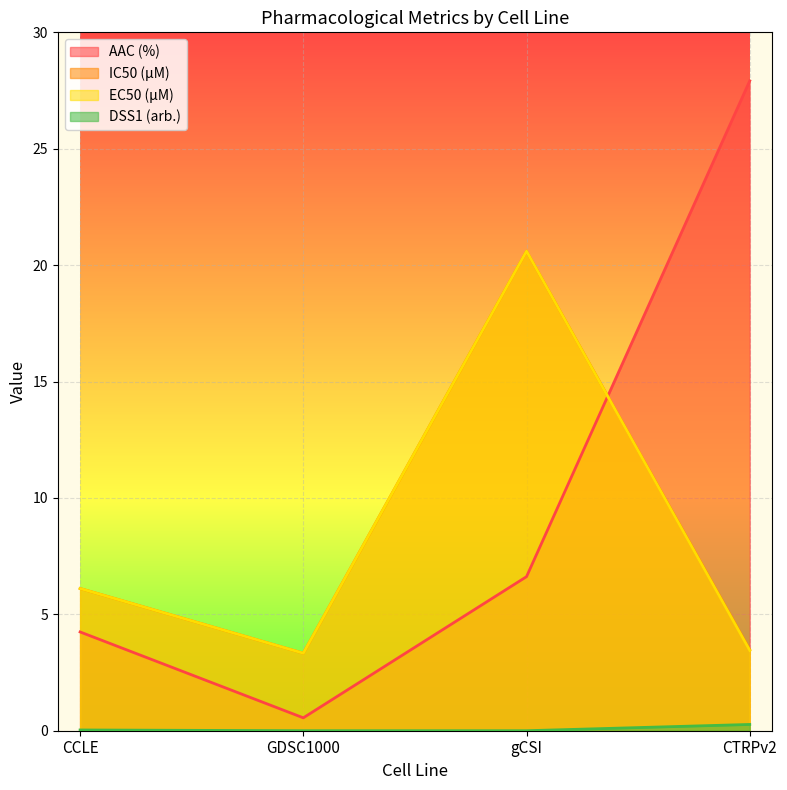

Does the chart display data point markers on the line(s)?

No